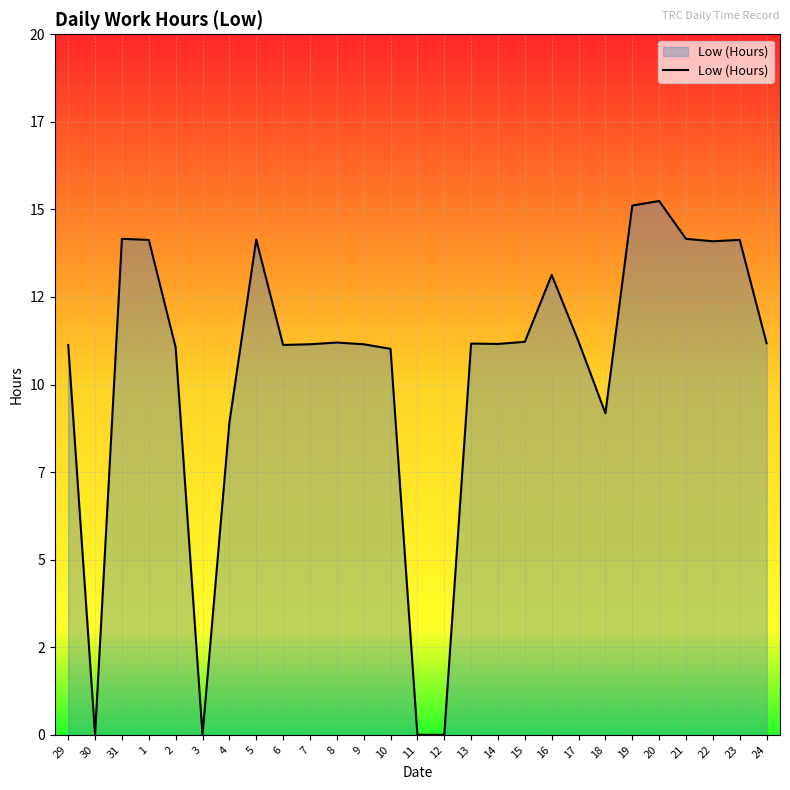

How many points are higher than both their immediate neighbors (excluding endpoints)?

7